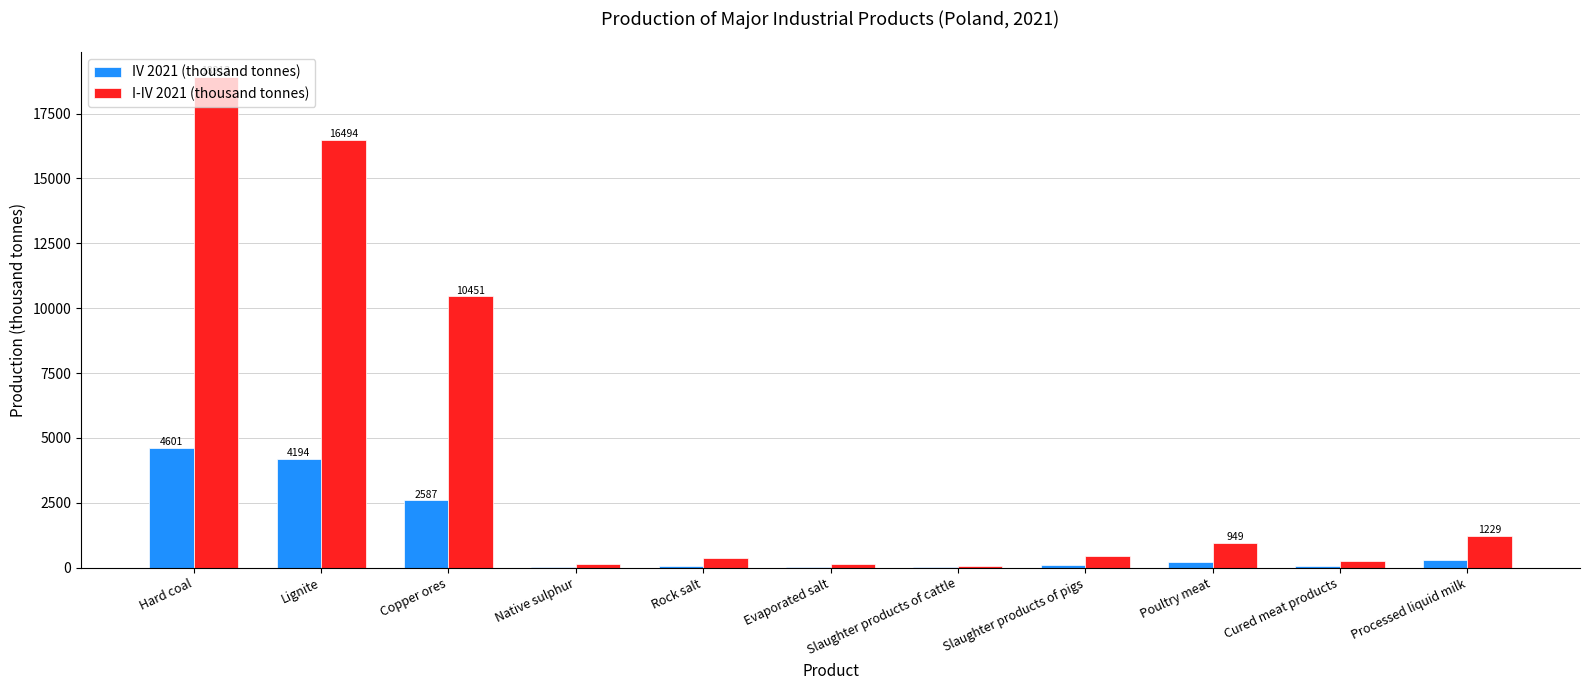

What is the highest value of the I-IV 2021 (thousand tonnes) series?

18913.0